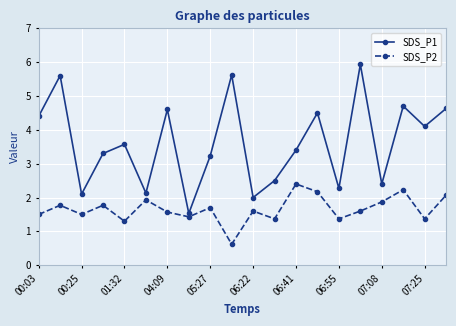

List the series in order of their overall mean, lowest first.

SDS_P2, SDS_P1